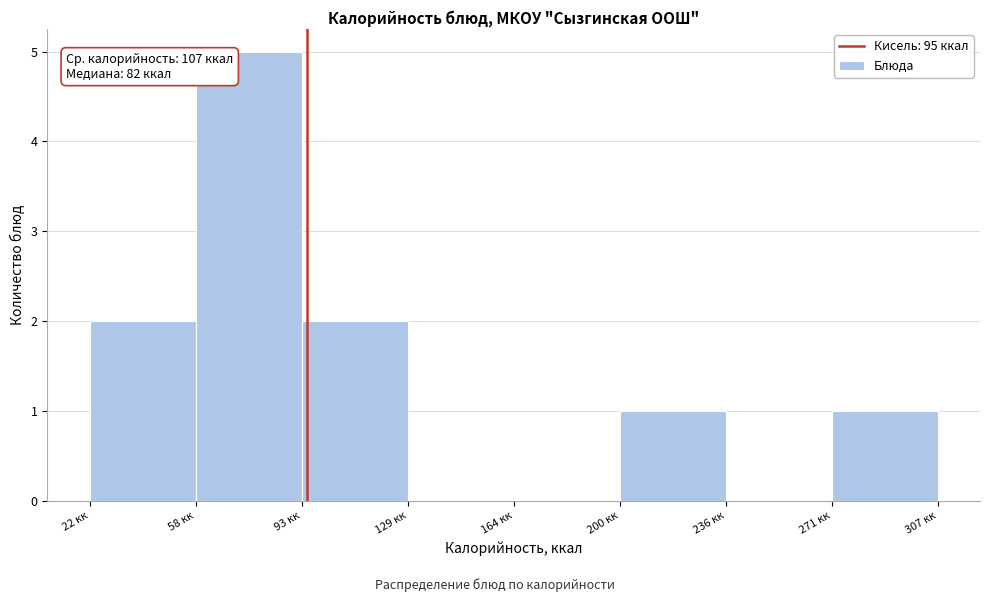

Over which range of the x-axis is the bar tallest?

60 to 95